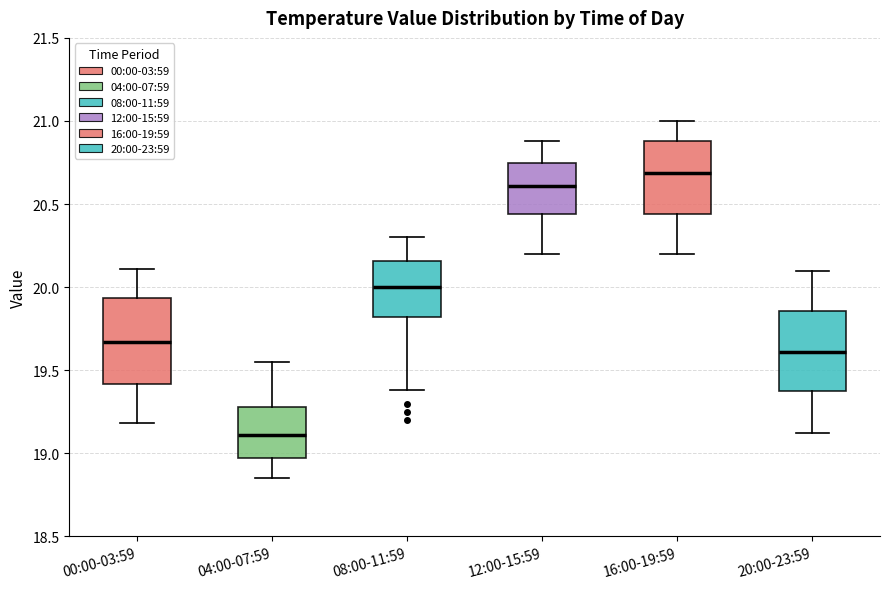

Reading left to right, transcribe this box plot: for each box, give where its median line is, the range the box spans, and where its two whiskers end, as read against the y-axis. The values are not printed on the chart, so give them approximately, as read against the axis.

00:00-03:59: median 19.65, box 19.40 to 19.95, whiskers 19.20 to 20.10
04:00-07:59: median 19.10, box 18.95 to 19.30, whiskers 18.85 to 19.55
08:00-11:59: median 20.00, box 19.80 to 20.15, whiskers 19.40 to 20.30
12:00-15:59: median 20.60, box 20.45 to 20.75, whiskers 20.20 to 20.90
16:00-19:59: median 20.70, box 20.45 to 20.90, whiskers 20.20 to 21.00
20:00-23:59: median 19.60, box 19.35 to 19.85, whiskers 19.10 to 20.10